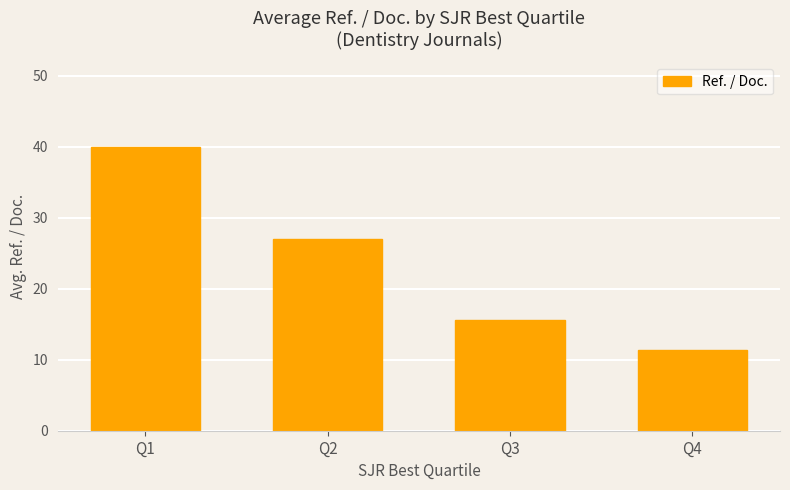

How many values exceed 27?

2